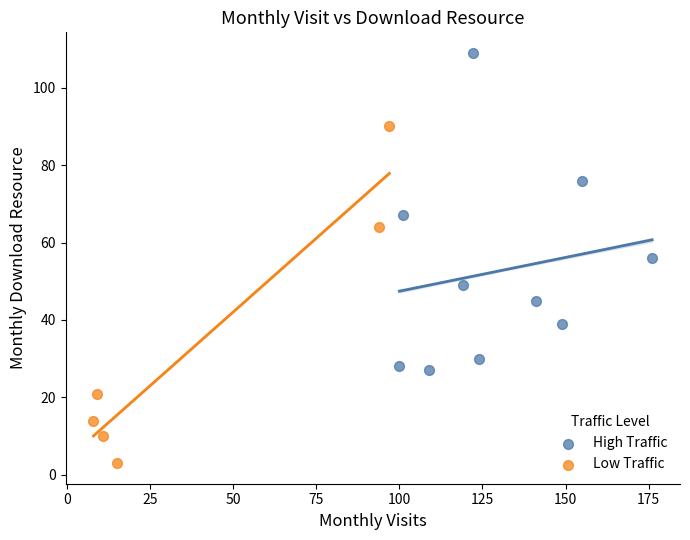

Which series contains the lowest Y value?

Low Traffic